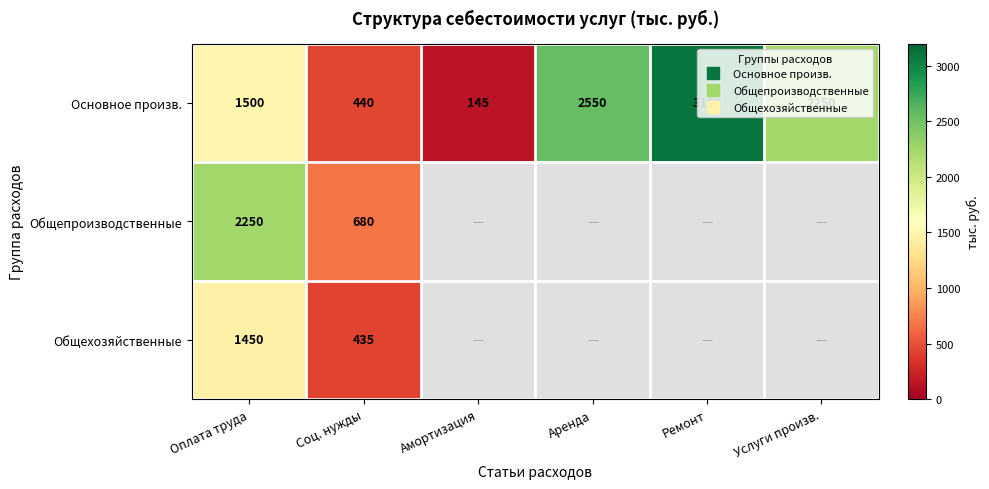

Which series has the largest total across all categories?

Основное произв.